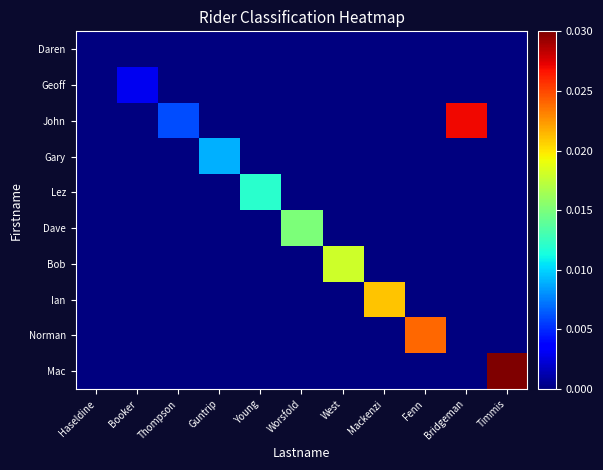

Which category has the lowest value across all series?

Haseldine